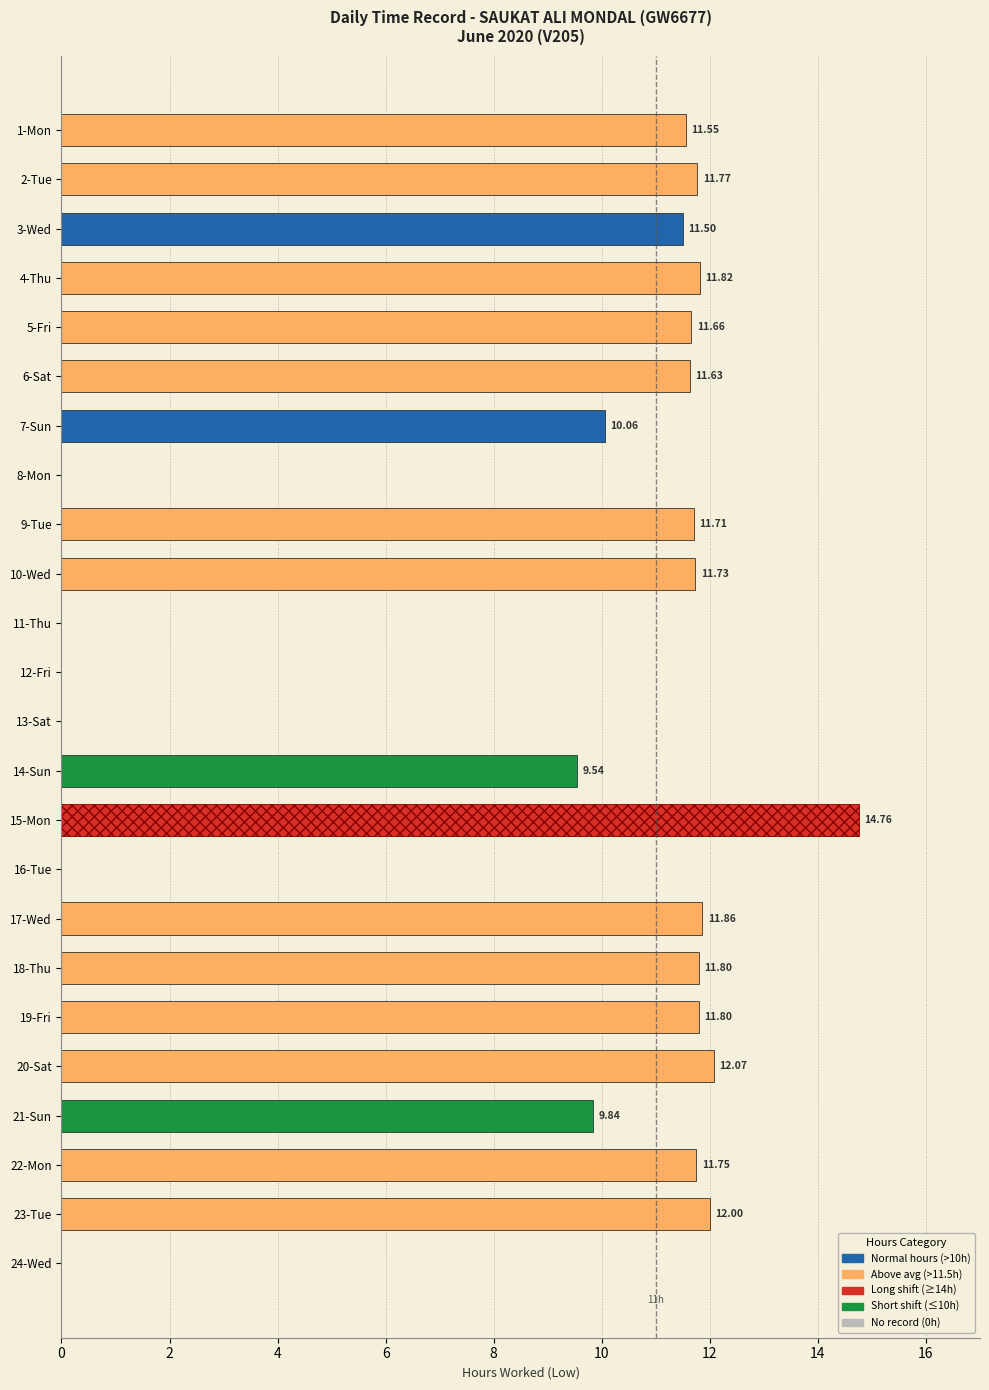

What is the average value?

8.7